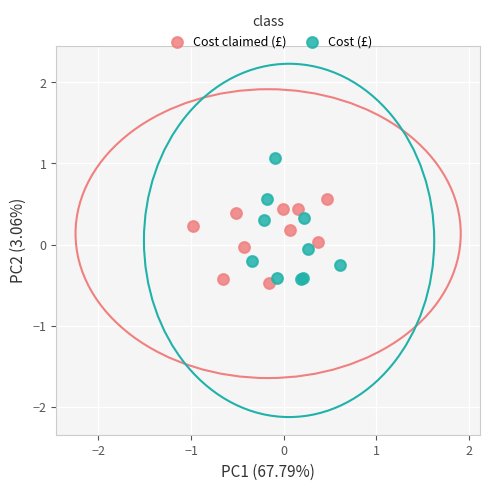

Which series reaches the minimum Y coordinate?

Cost claimed (£)